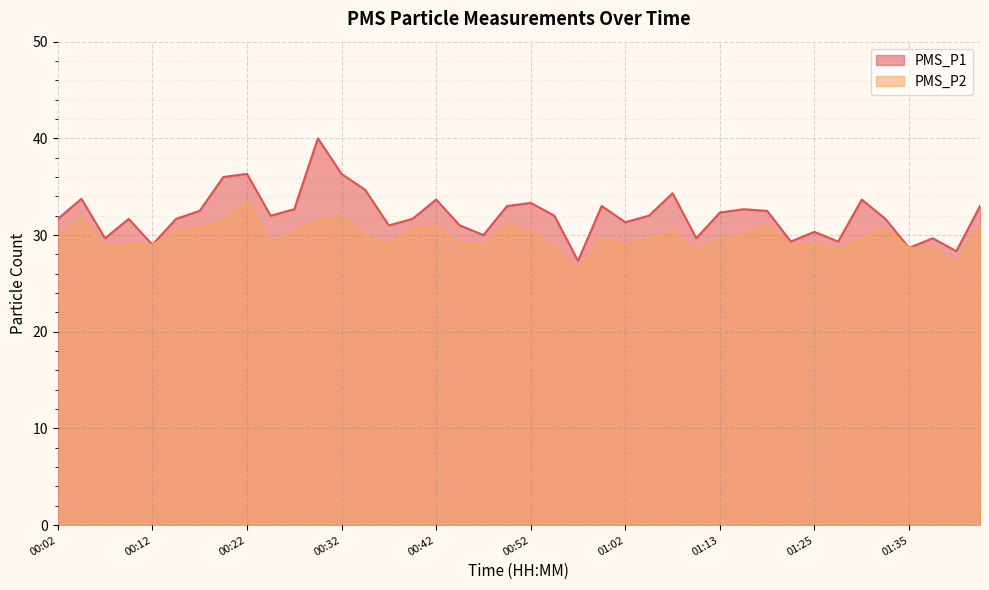

True or false: PMS_P2 has a value of 28.3 at 01:28.

True